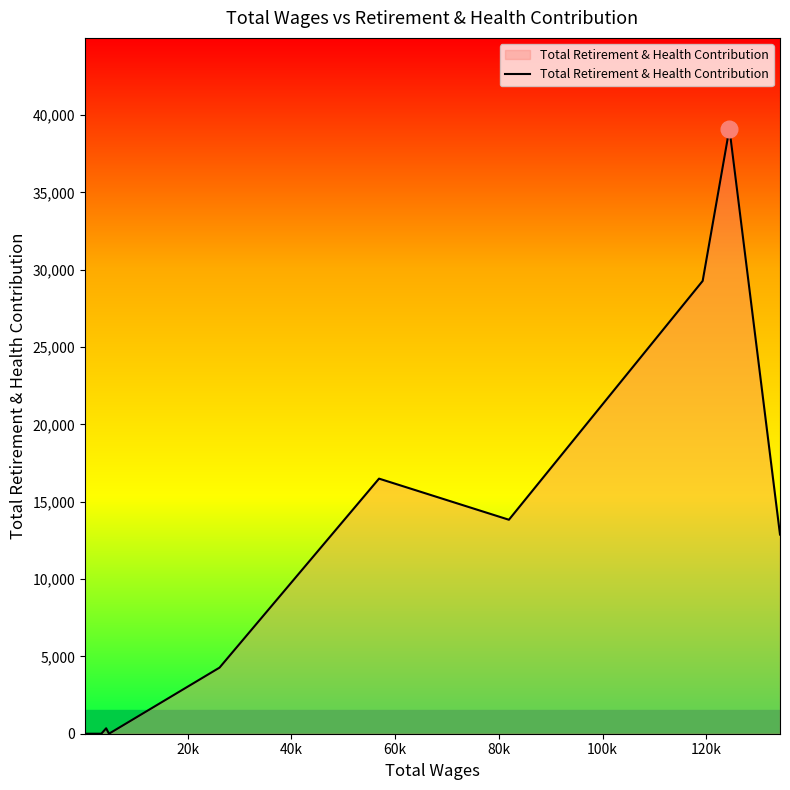

What is the greatest value displayed?

39116